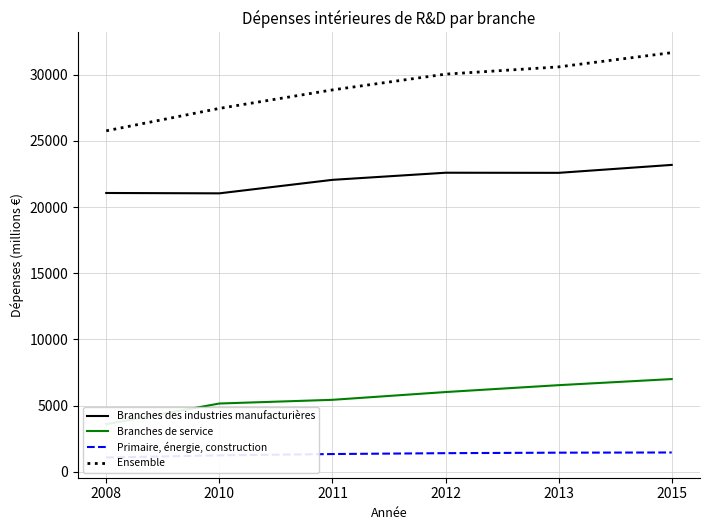

What is the lowest value of the Ensemble series?

25761